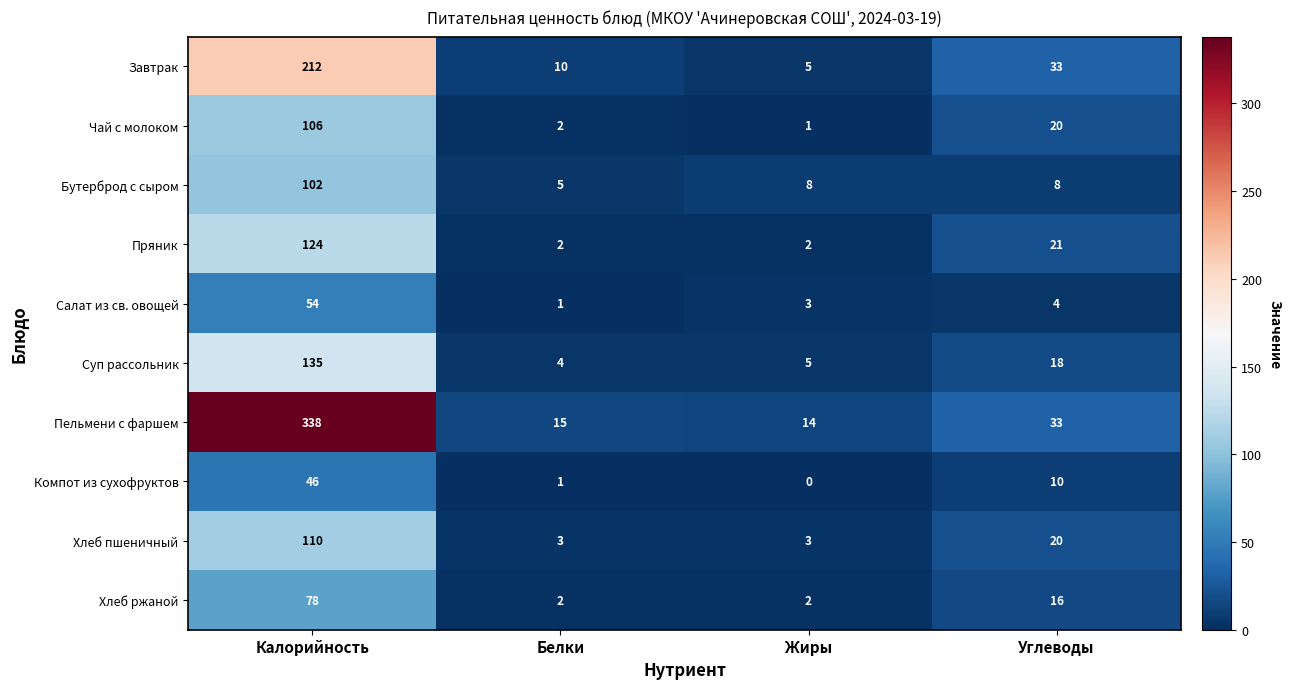

Which series has the largest total across all categories?

Пельмени с фаршем